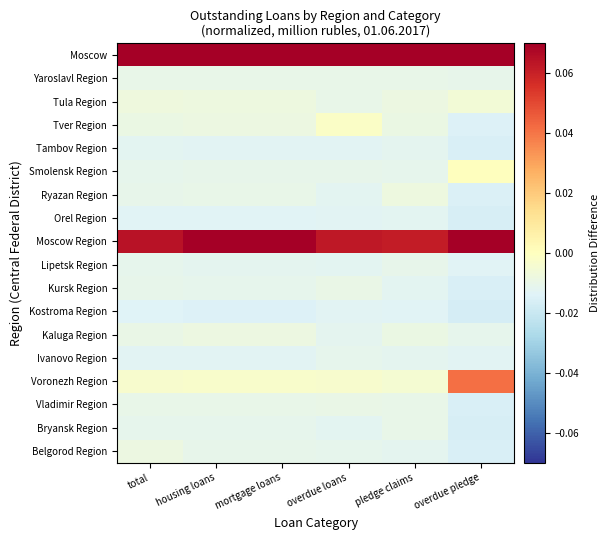

Which has a higher value, housing loans or mortgage loans?

housing loans